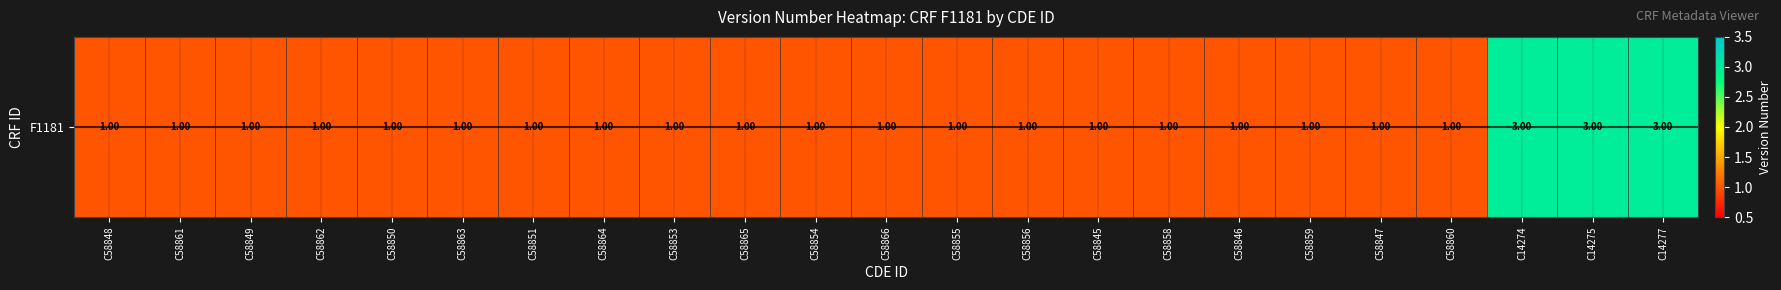

Which label corresponds to the largest value in the chart?

C14274